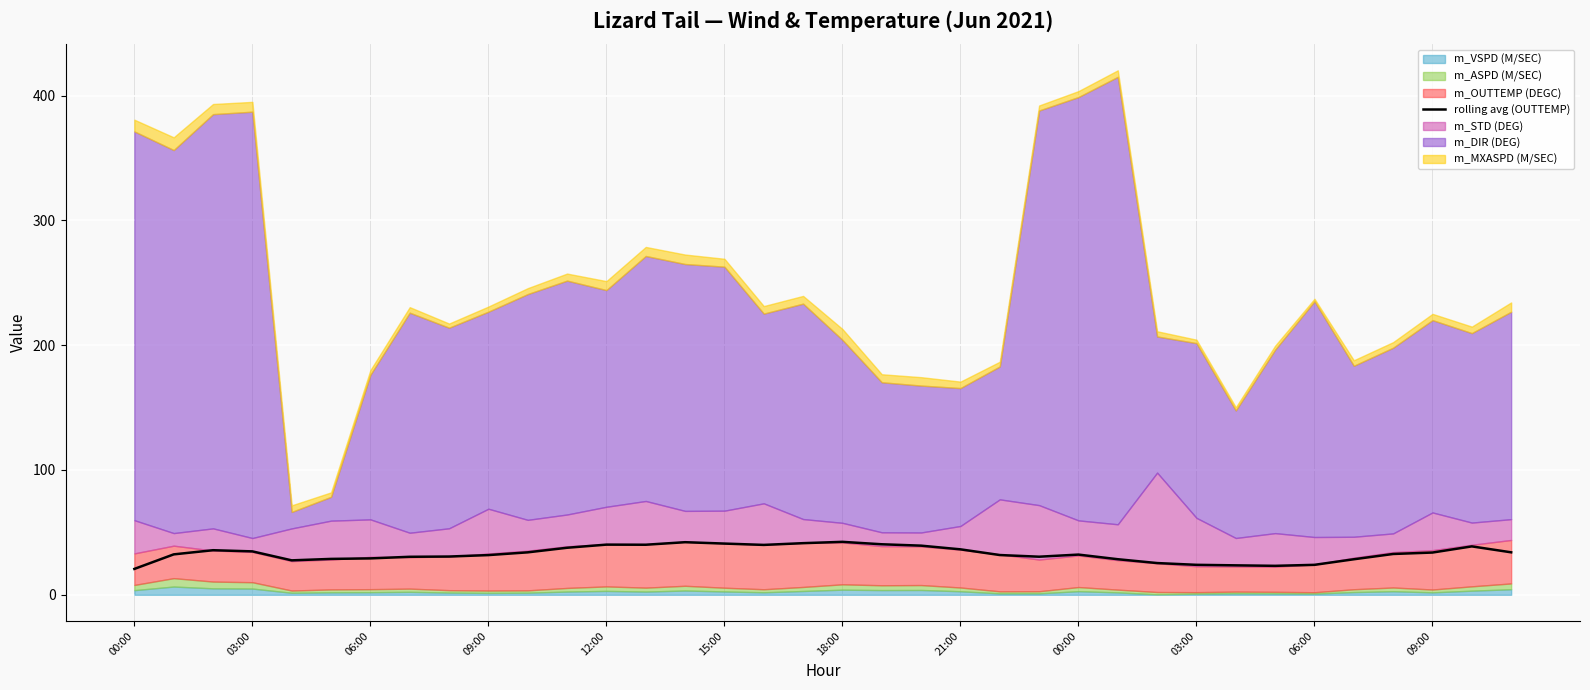

What is the difference between the second highest and minimum values?

21.4